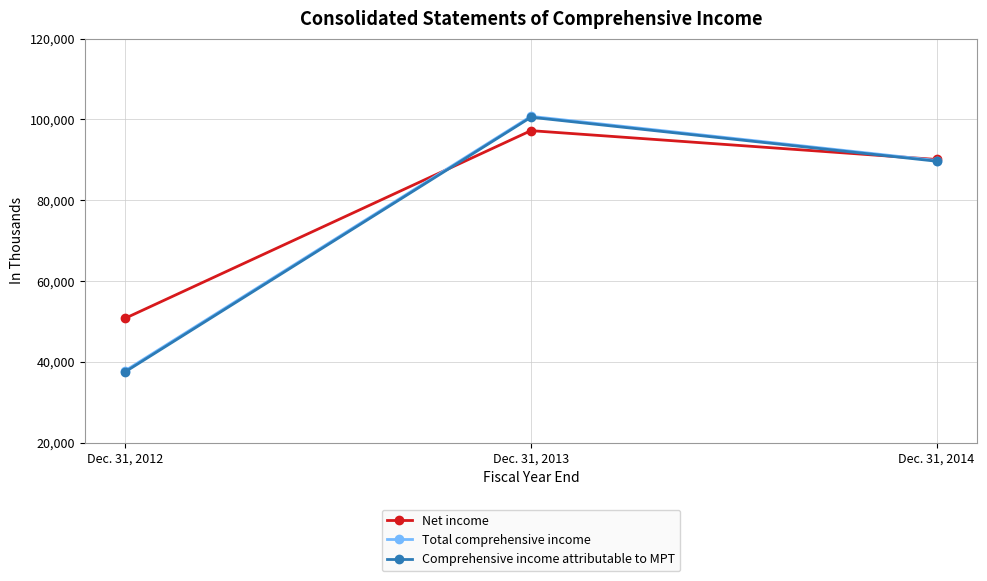

At which label does Comprehensive income attributable to MPT first exceed 89649?

Dec. 31, 2013